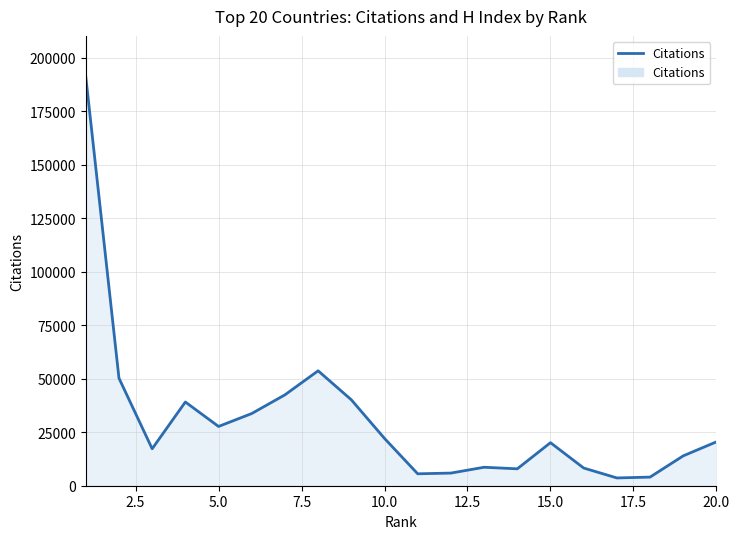

What is the sum of all values?

616004